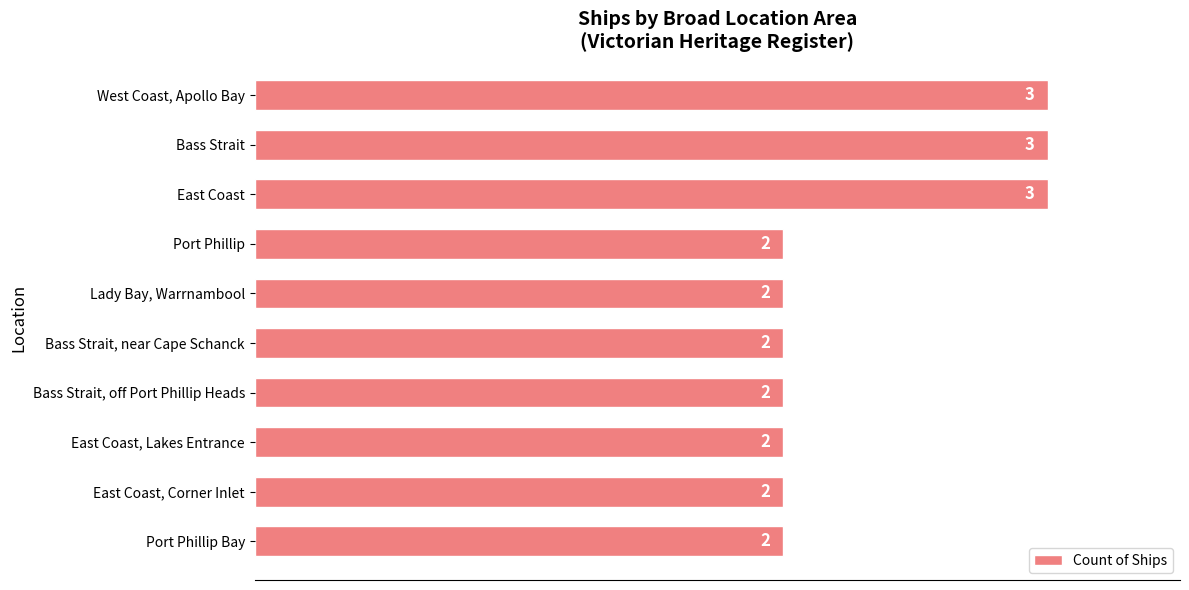

Is it true that the value at West Coast, Apollo Bay is 1?

False